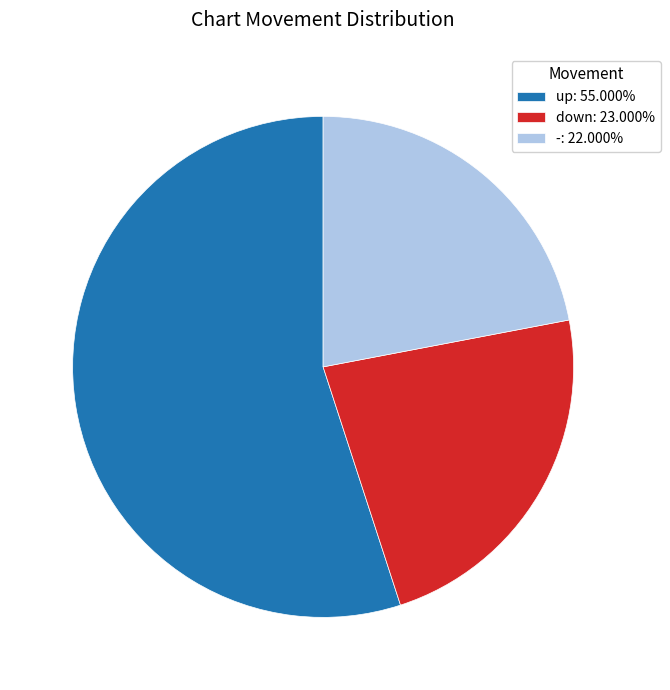

What is the smallest slice in the pie chart?

-